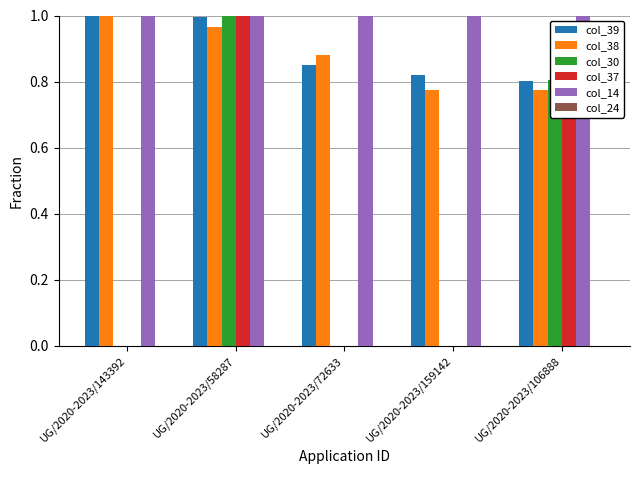

How many groups of bars are there?

5